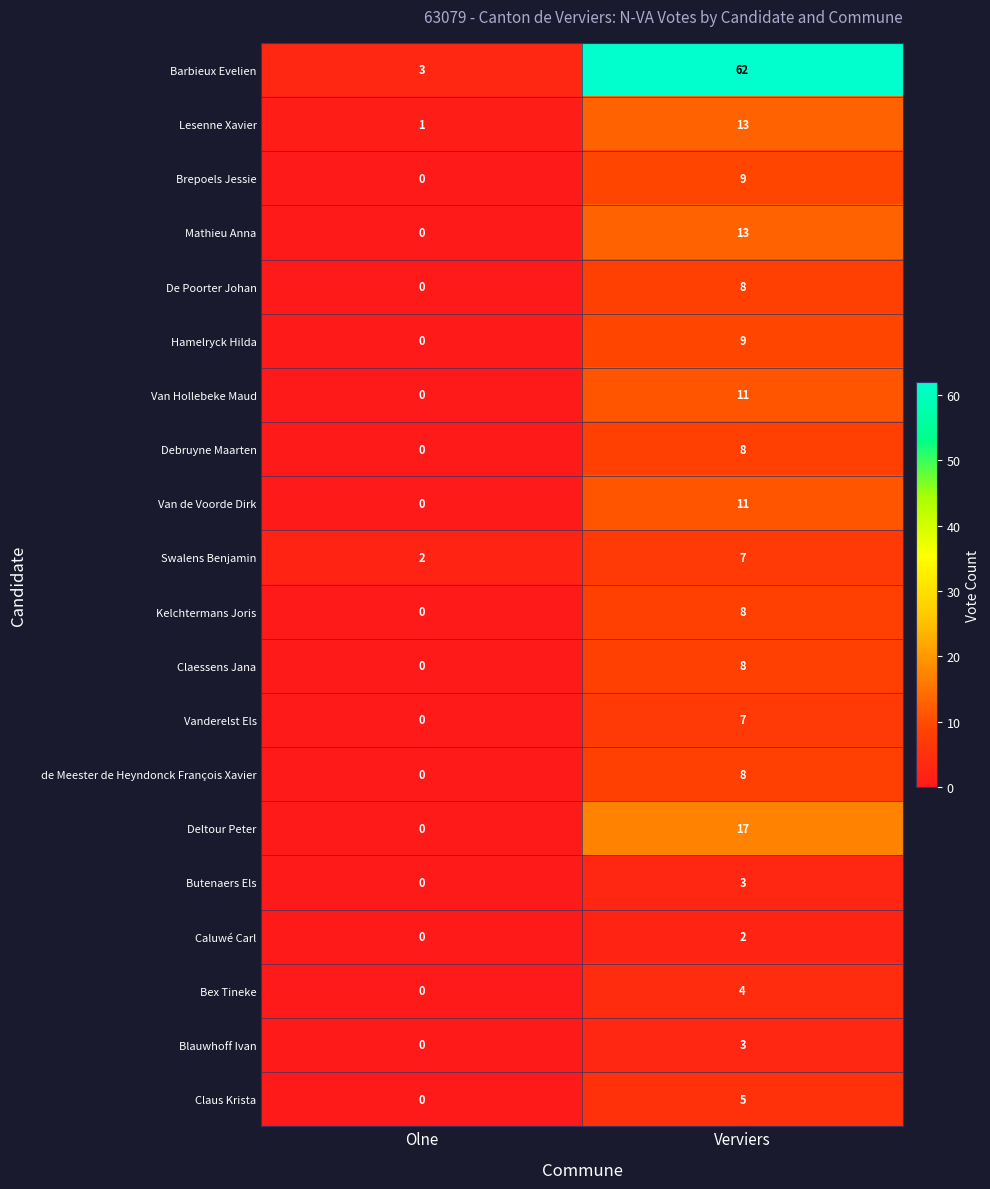

What is the sum of the De Poorter Johan values at Olne and Verviers?

8